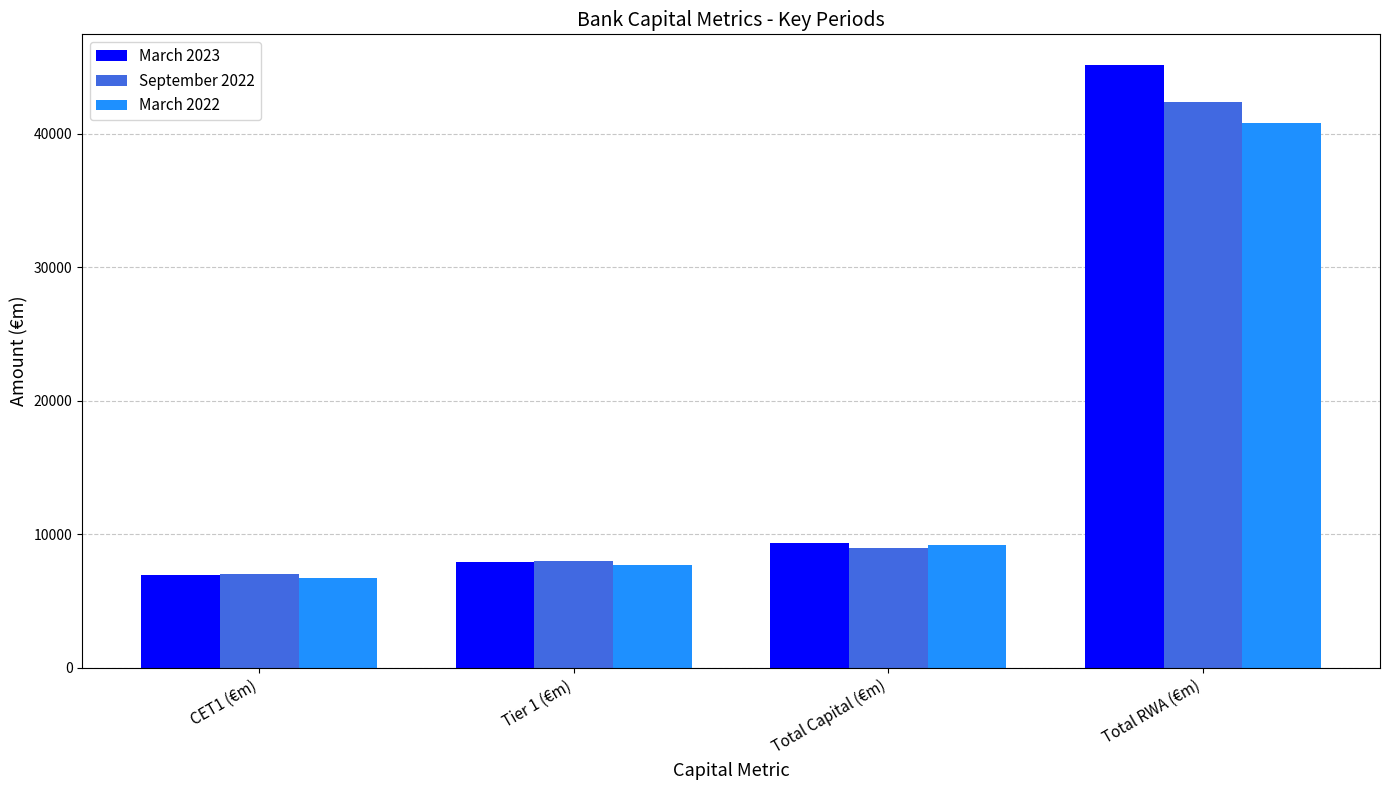

How many data points does each series have?

4